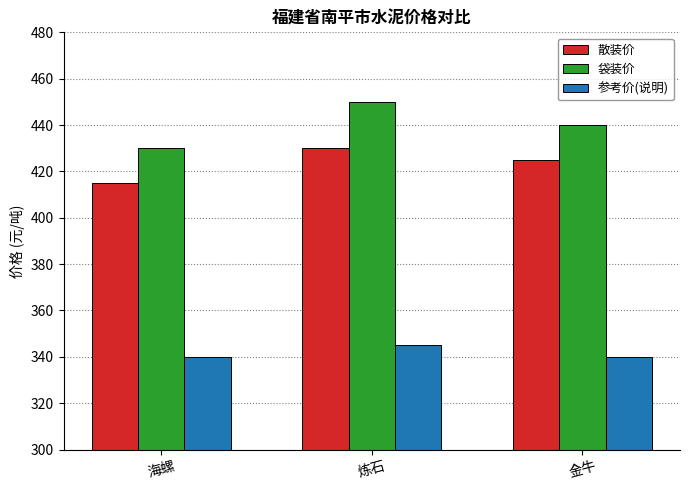

What is the difference between the maximum and second lowest values in the 袋装价 series?

10